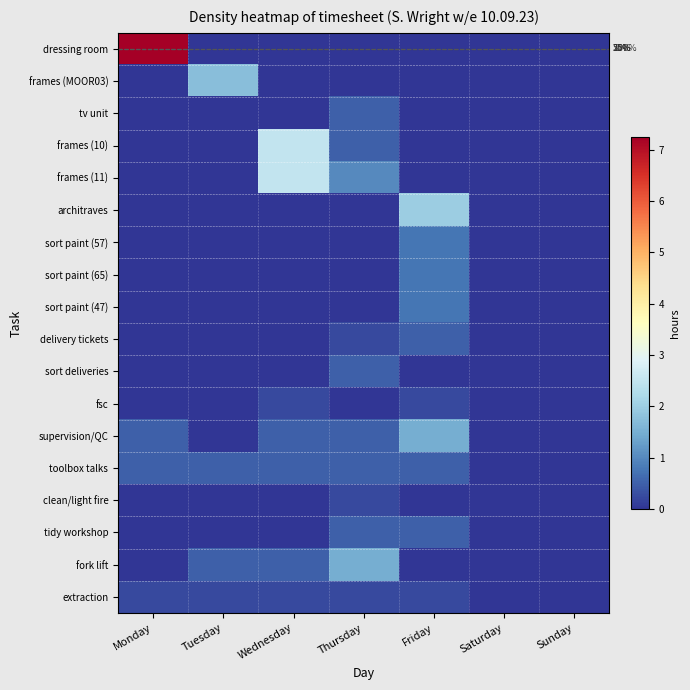

The value of frames (11) at Friday is 0.0. True or false?

True